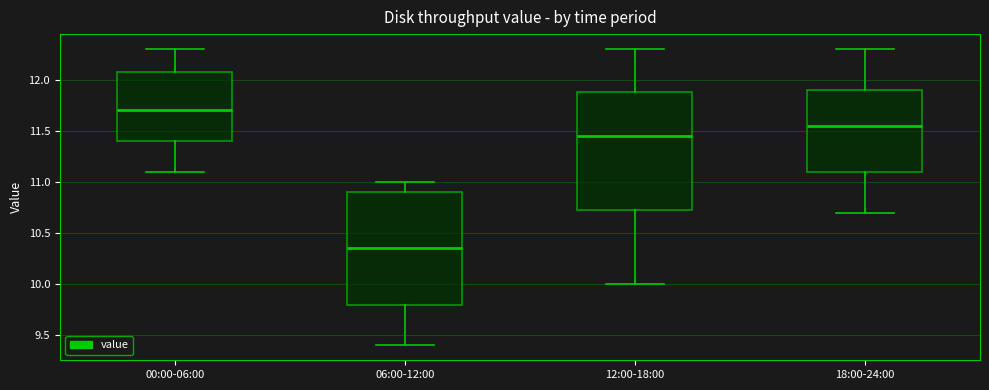

Reading left to right, transcribe this box plot: for each box, give where its median line is, the range the box spans, and where its two whiskers end, as read against the y-axis. The values are not printed on the chart, so give them approximately, as read against the axis.

00:00-06:00: median 11.70, box 11.40 to 12.10, whiskers 11.10 to 12.30
06:00-12:00: median 10.35, box 9.80 to 10.90, whiskers 9.40 to 11.00
12:00-18:00: median 11.45, box 10.75 to 11.90, whiskers 10.00 to 12.30
18:00-24:00: median 11.55, box 11.10 to 11.90, whiskers 10.70 to 12.30